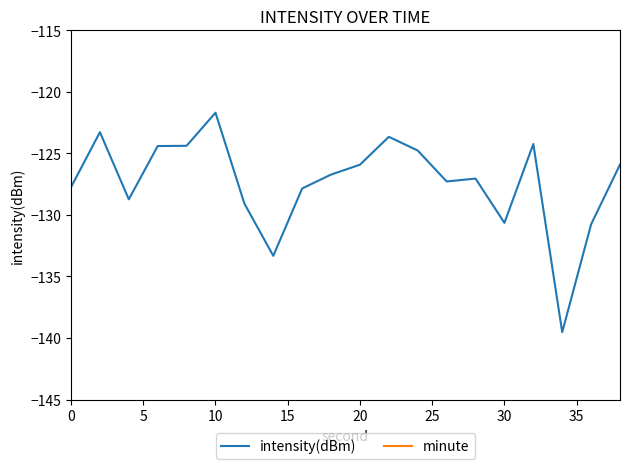

Which series has the largest range (max minus min)?

intensity(dBm)